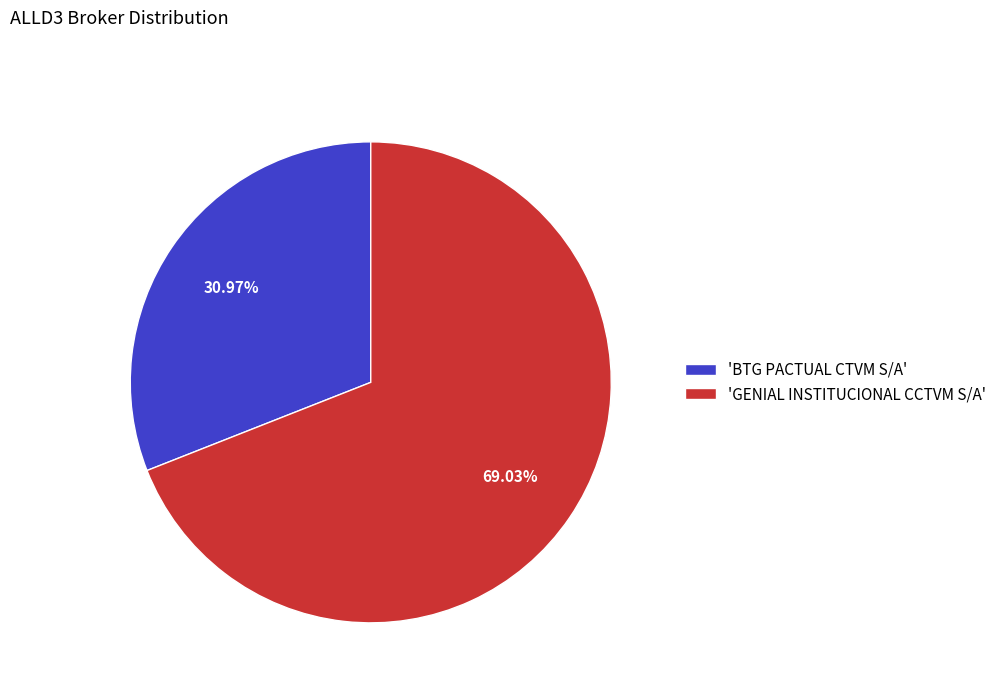

Do 'GENIAL INSTITUCIONAL CCTVM S/A' and 'BTG PACTUAL CTVM S/A' together represent more than half of the pie?

Yes